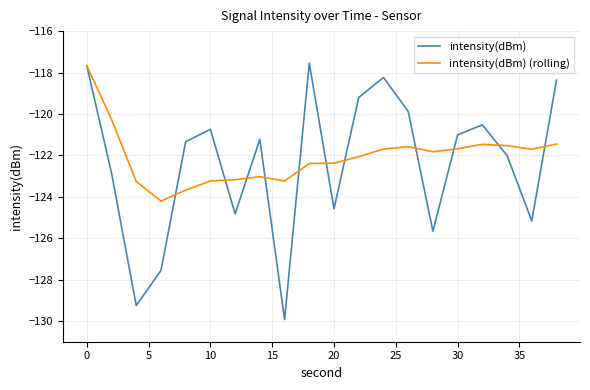

Which series has the largest range (max minus min)?

intensity(dBm)